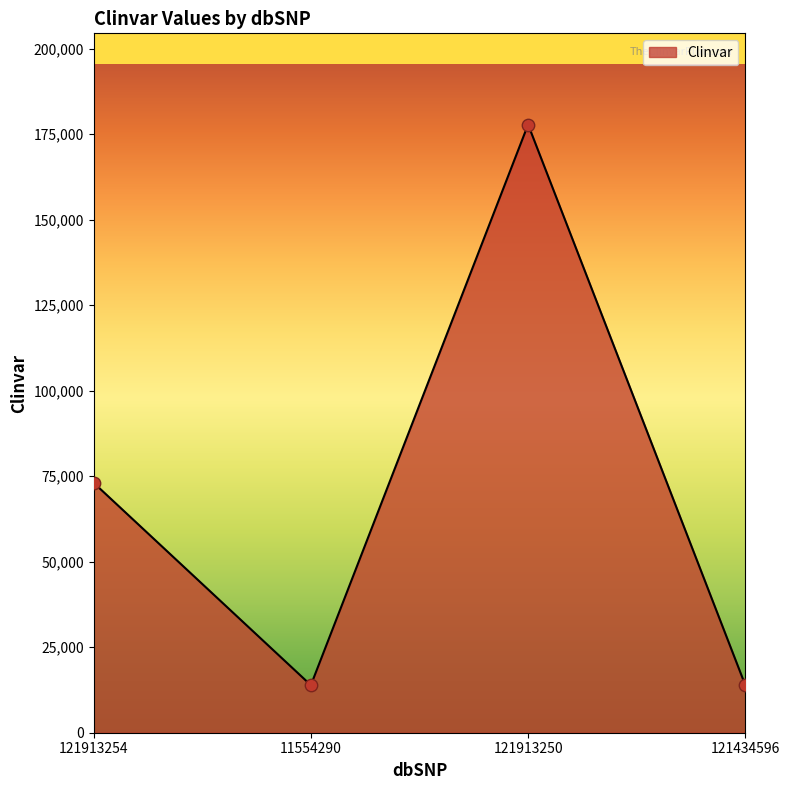

Which has a higher value, 11554290 or 121913254?

121913254